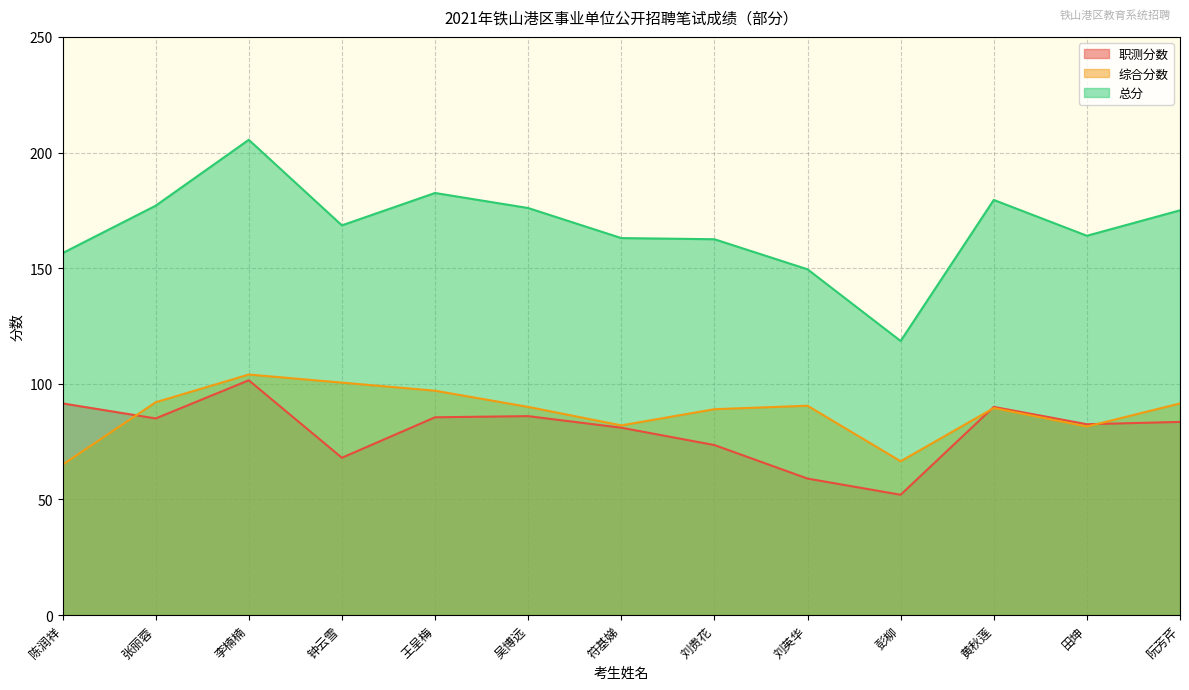

What is the difference between the 综合分数 values at 刘英华 and 阮芳芹?

1.0